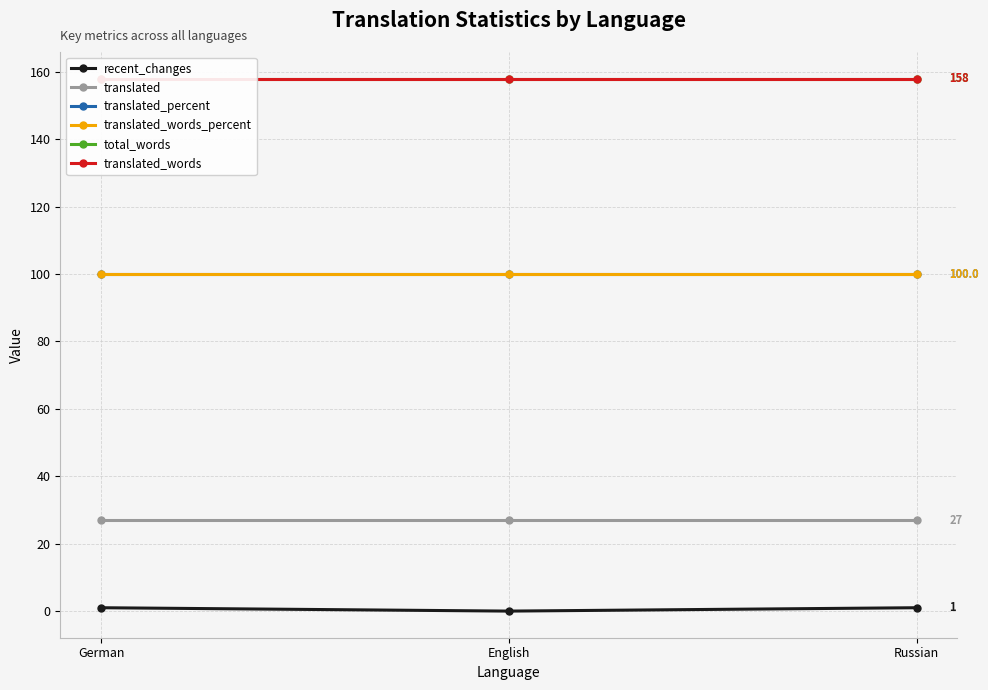

What is the value of the translated point at the 3rd from the left?

27